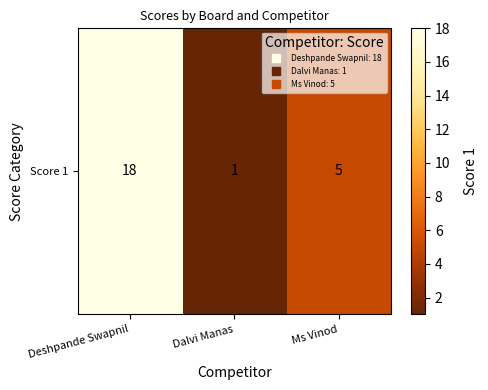

What is the greatest value displayed?

18